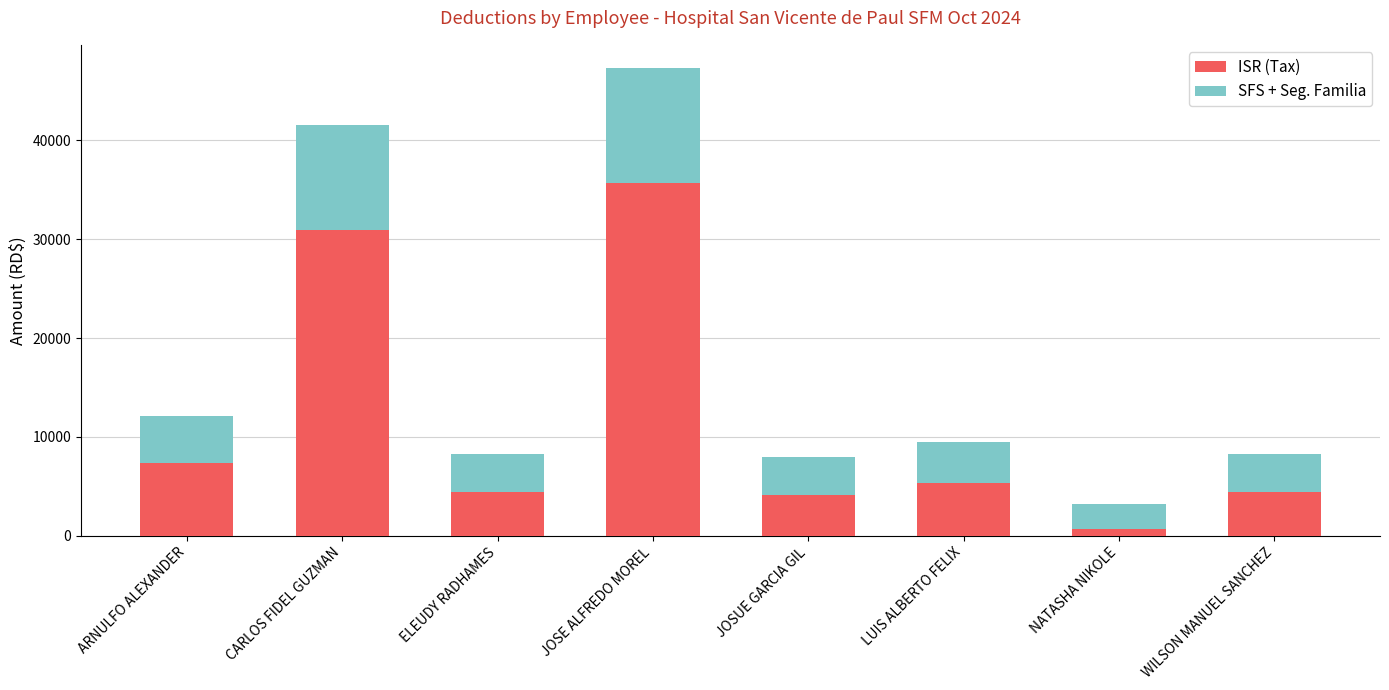

At which label does ISR (Tax) reach its peak?

JOSE ALFREDO MOREL